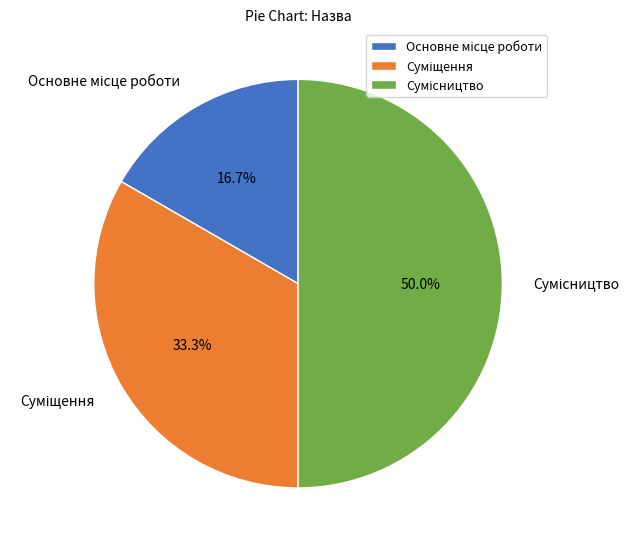

What is the largest slice in the pie chart?

Сумісництво